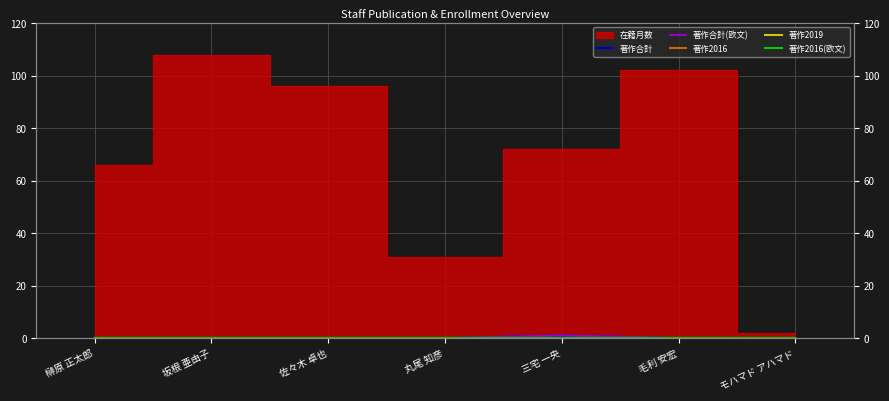

What is the average value of the 著作2016 series?

0.2